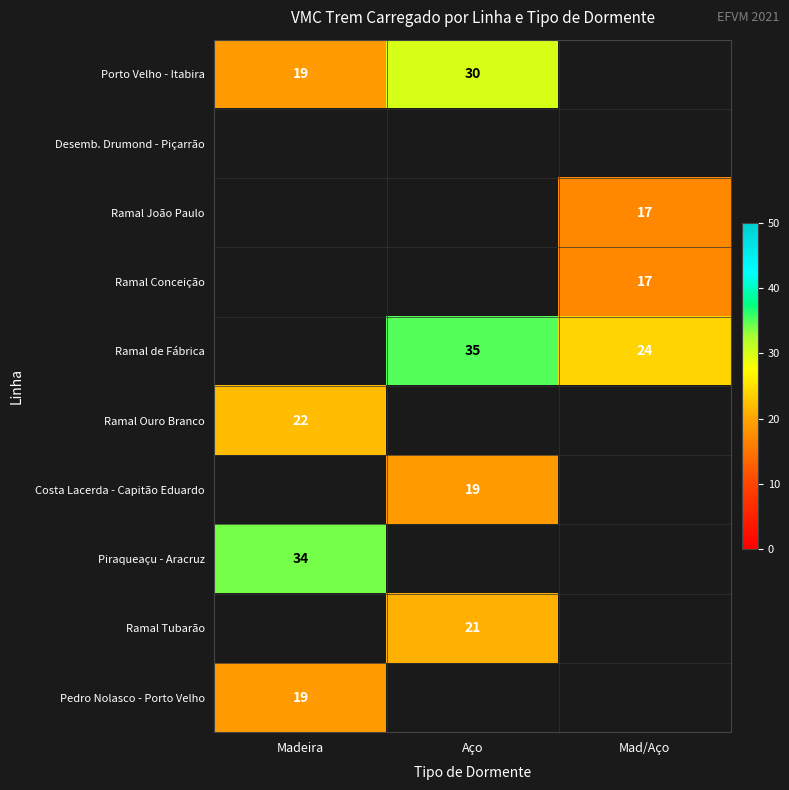

At how many categories does at least one series exceed 26?

2